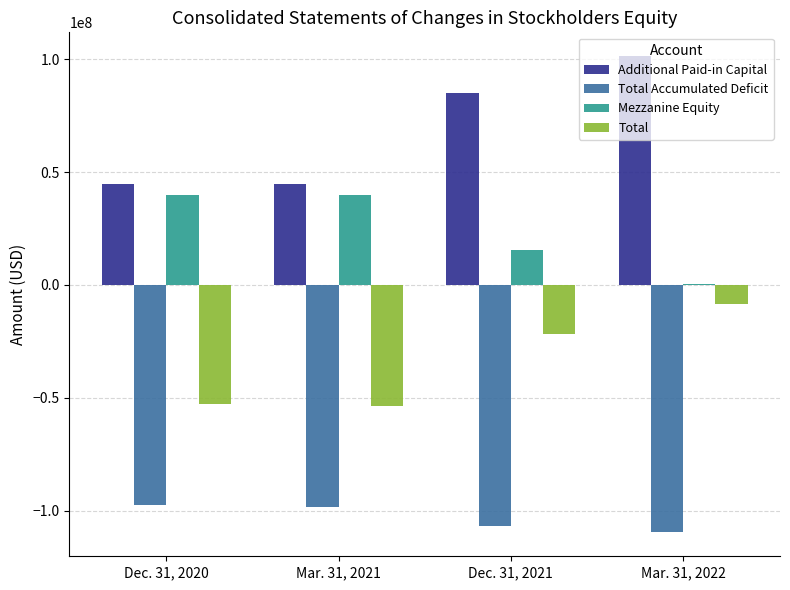

Where is Additional Paid-in Capital nearest to the value 73066232?

Dec. 31, 2021